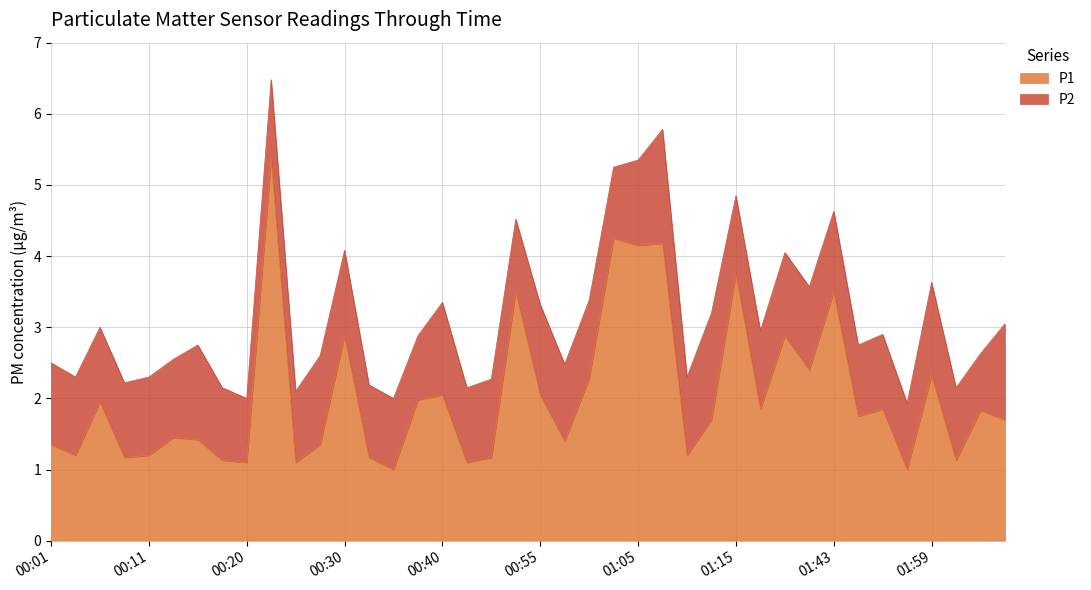

Does the chart have visible grid lines?

Yes